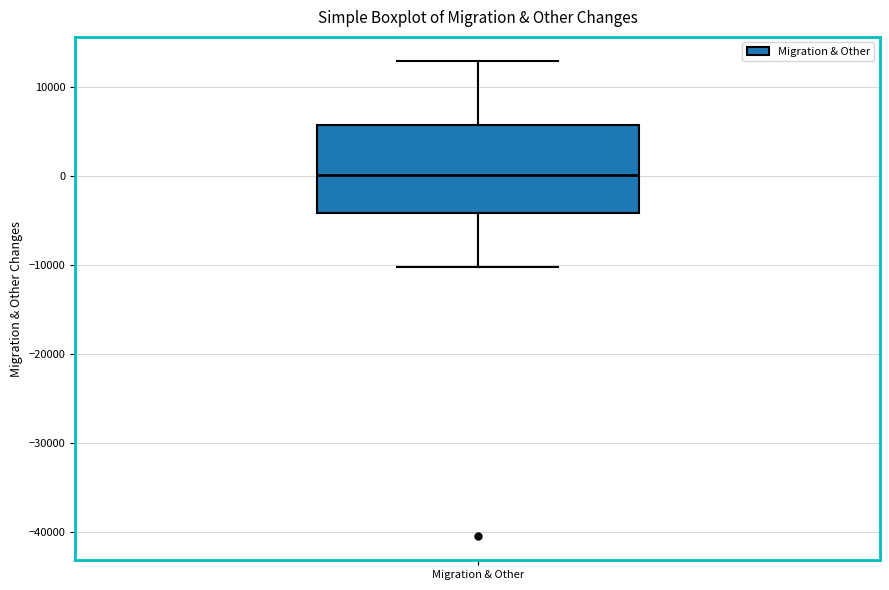

Where is the lower edge of the box for Migration & Other on the y-axis? The values are not printed on the chart, so give them approximately, as read against the axis.

-4000